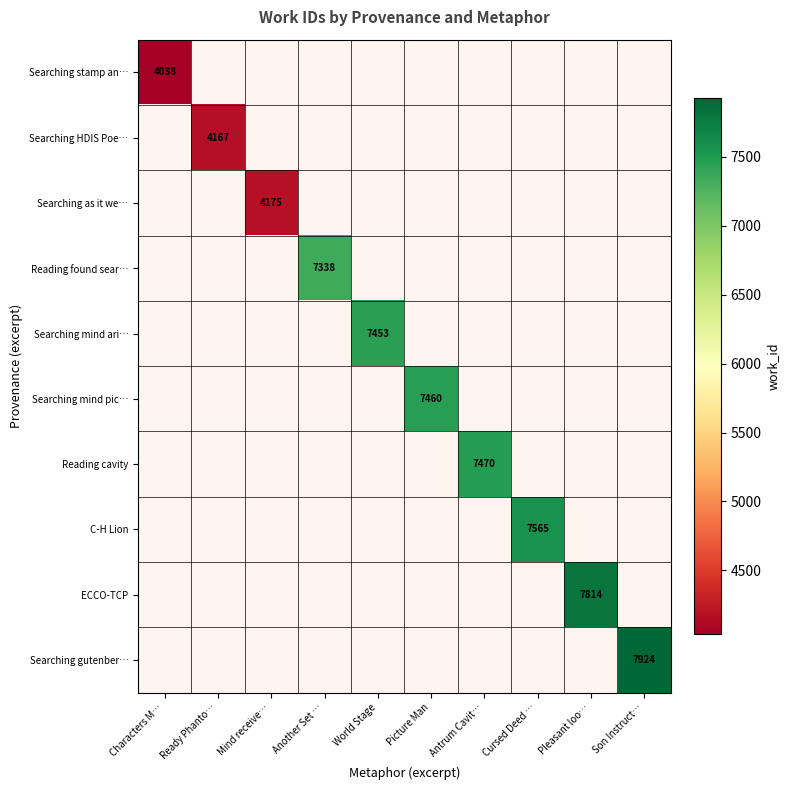

The value of Searching stamp an… at Characters M… is 6168. True or false?

False